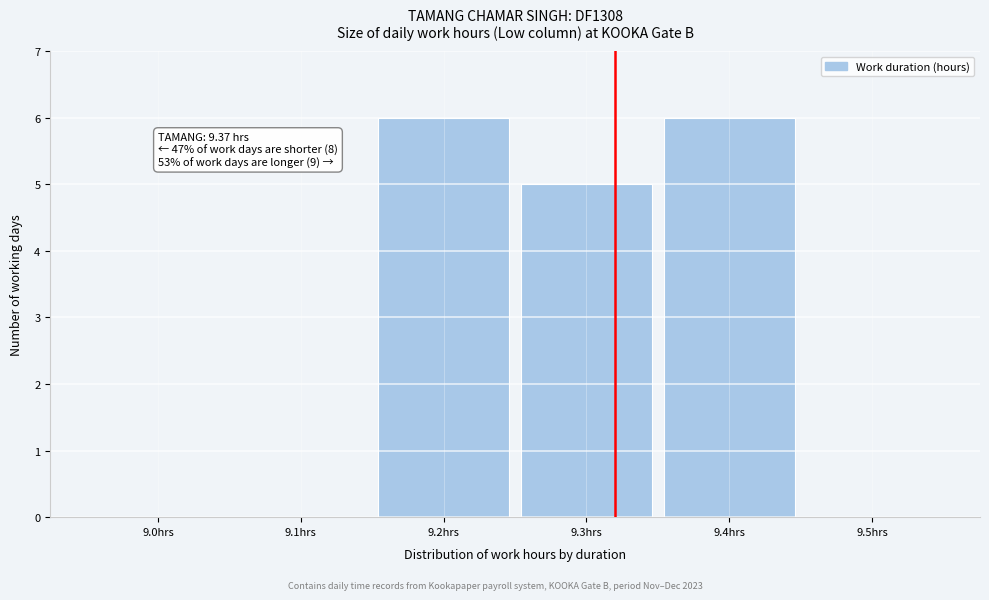

Reading left to right, what are all the values shown in this chart?

9.0hrs=0	9.1hrs=0	9.2hrs=6	9.3hrs=5	9.4hrs=6	9.5hrs=0